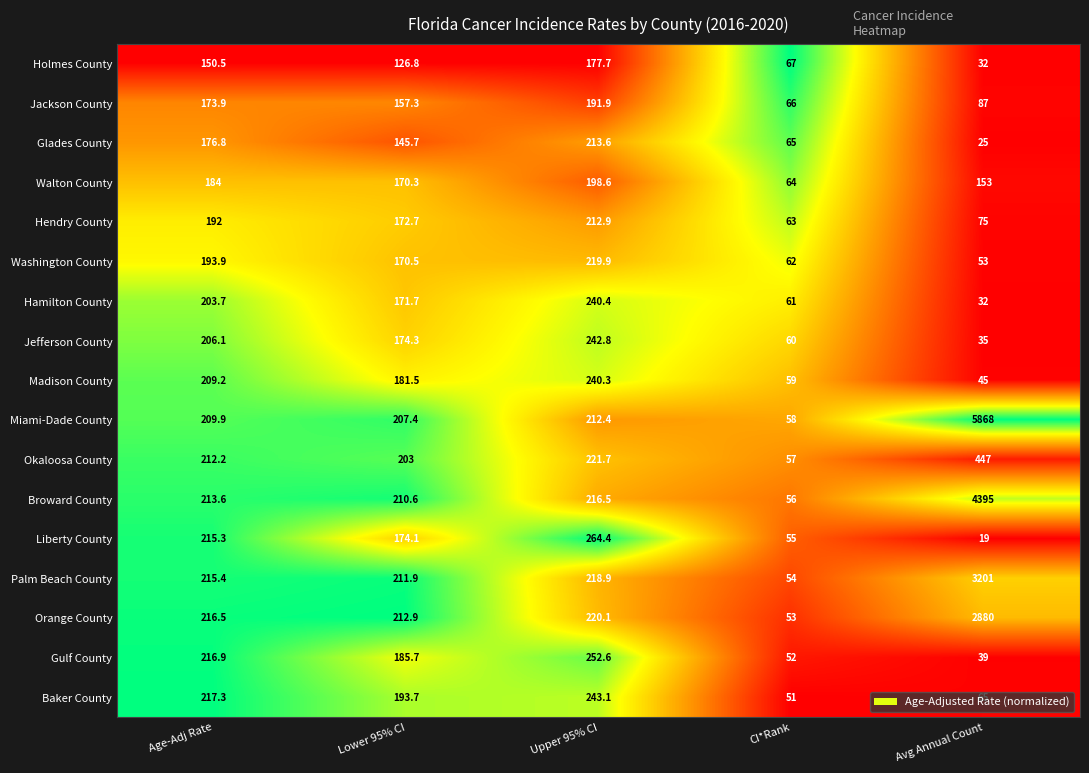

Rank the series at Upper 95% CI from highest to lowest value.

Liberty County, Gulf County, Baker County, Jefferson County, Hamilton County, Madison County, Okaloosa County, Orange County, Washington County, Palm Beach County, Broward County, Glades County, Hendry County, Miami-Dade County, Walton County, Jackson County, Holmes County